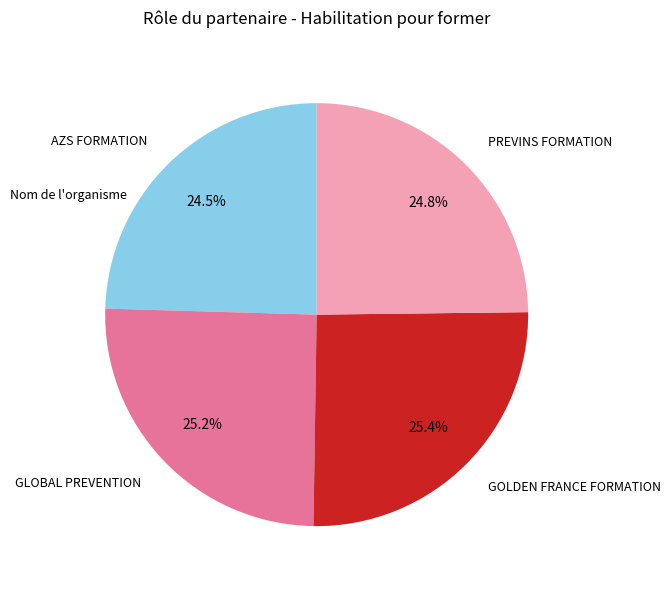

What percentage is the PREVINS FORMATION slice, to the nearest percent?

25%